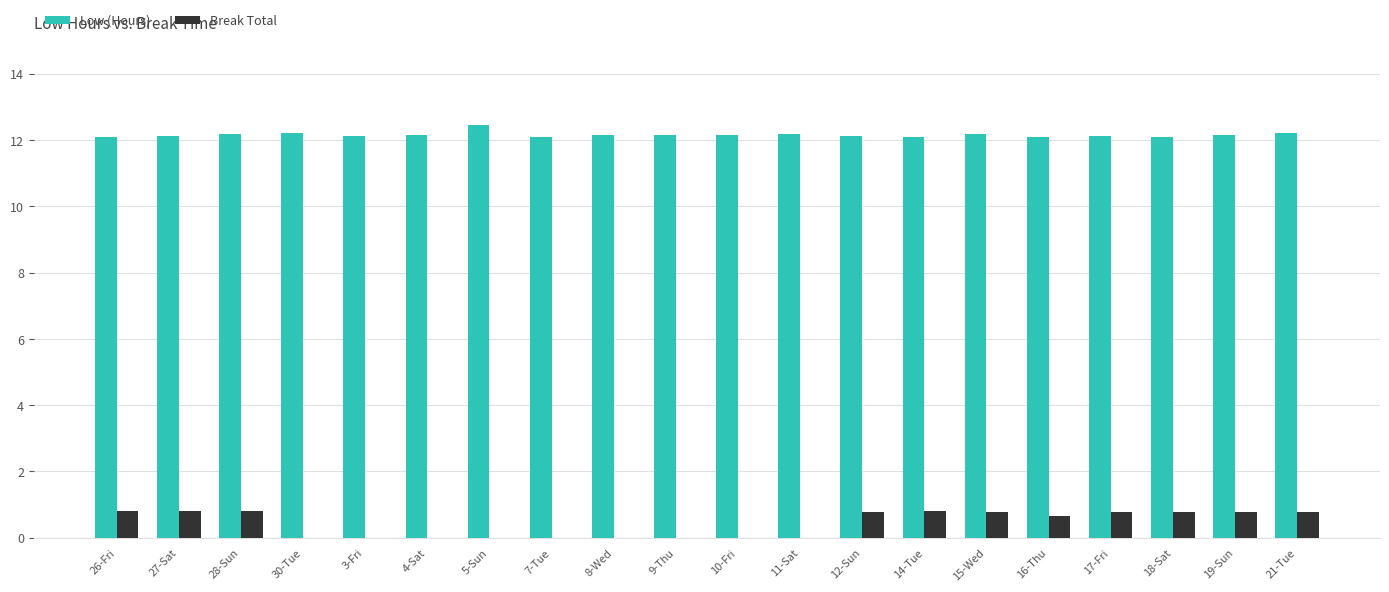

Is the value of Break Total at 19-Sun greater than the value of Low (Hours) at 26-Fri?

No